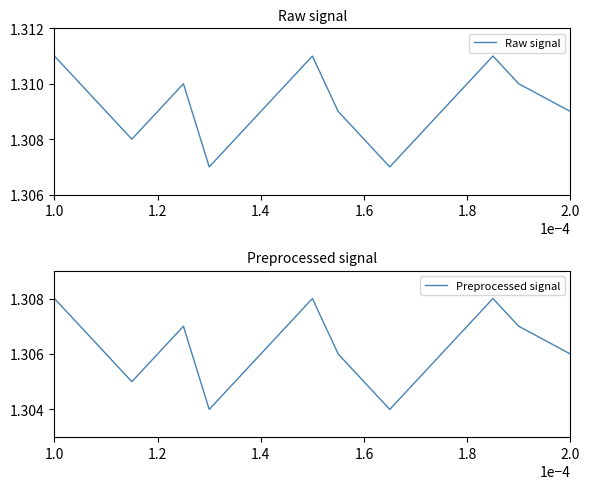

How many lines are shown in the chart?

2